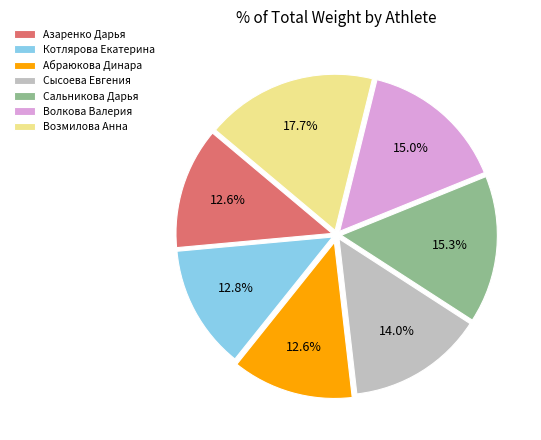

What is the largest slice in the pie chart?

Возмилова Анна